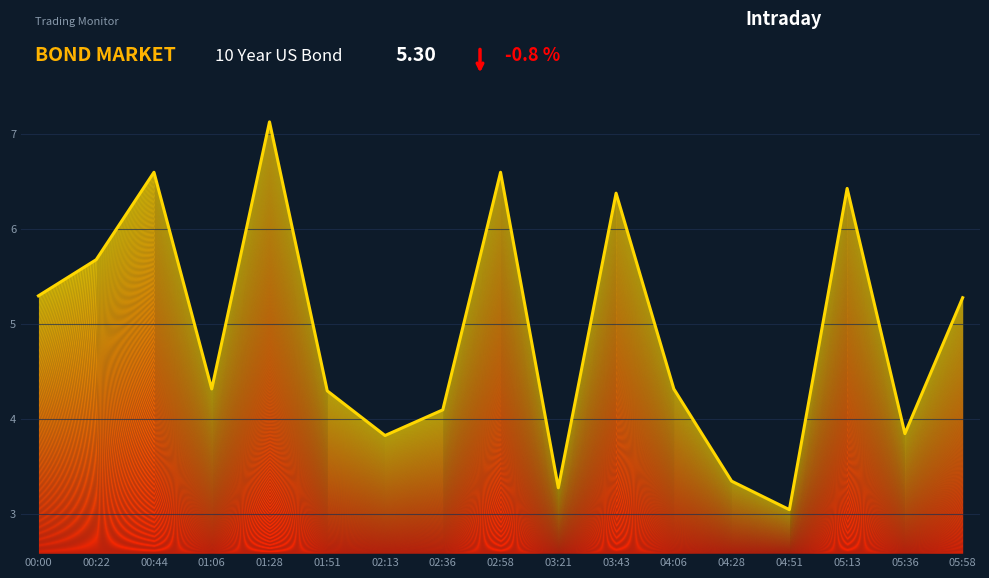

True or false: the data shows 6.6 at 02:58.

True